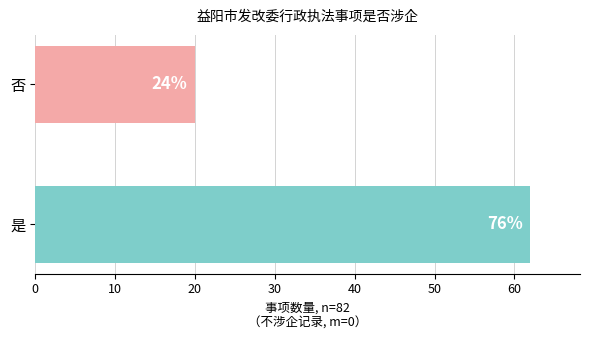

How many values are between 20 and 62?

2